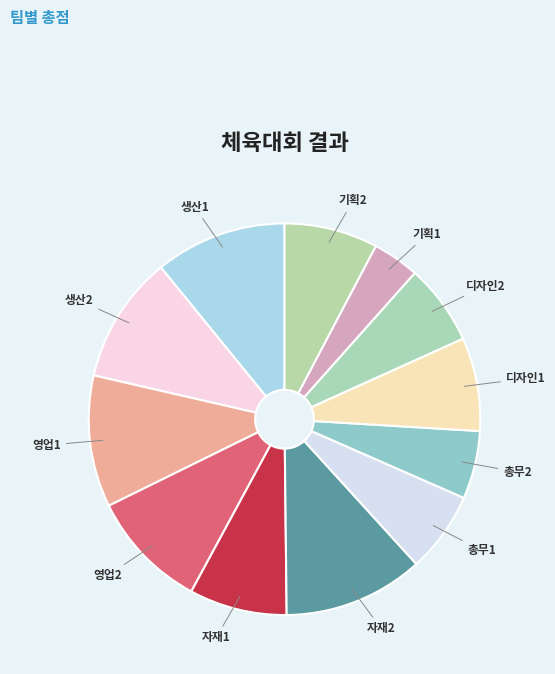

Does 기획1 represent more than half of the total?

No